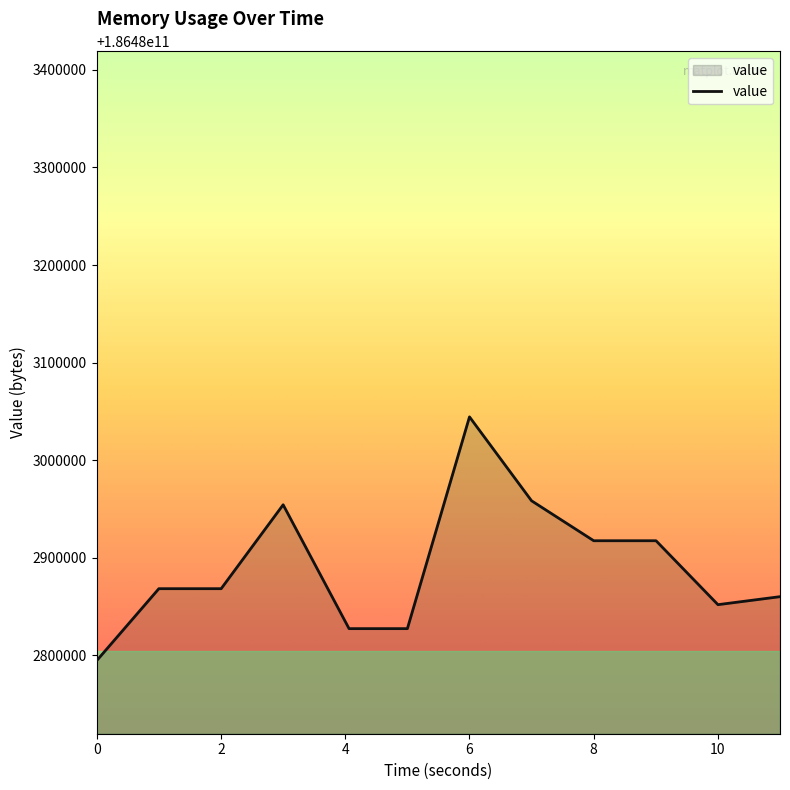

What is the difference between the maximum and minimum values?

249856